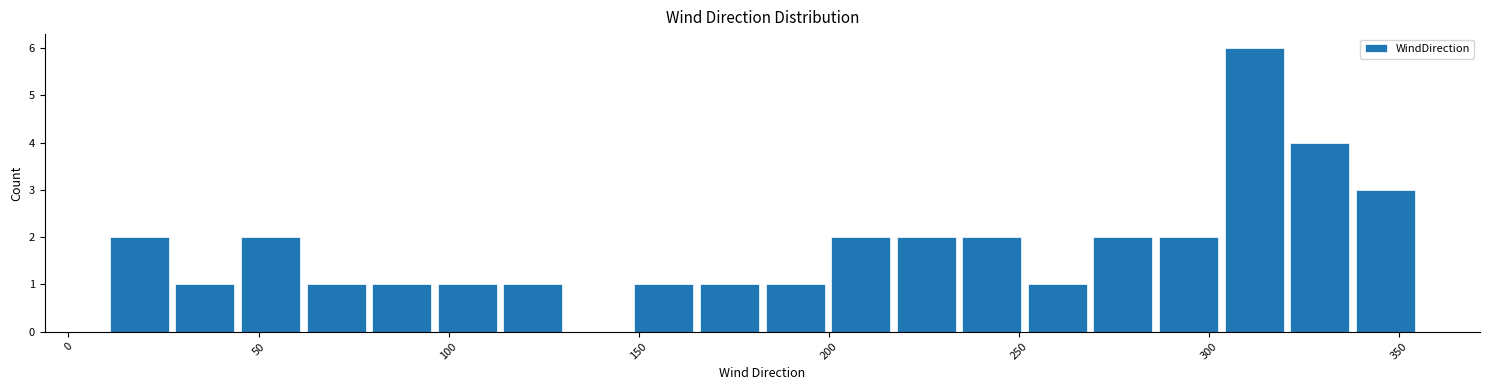

Around what value on the x-axis is the tallest bar? Give the approximate position of its centre, as read against the axis.

310